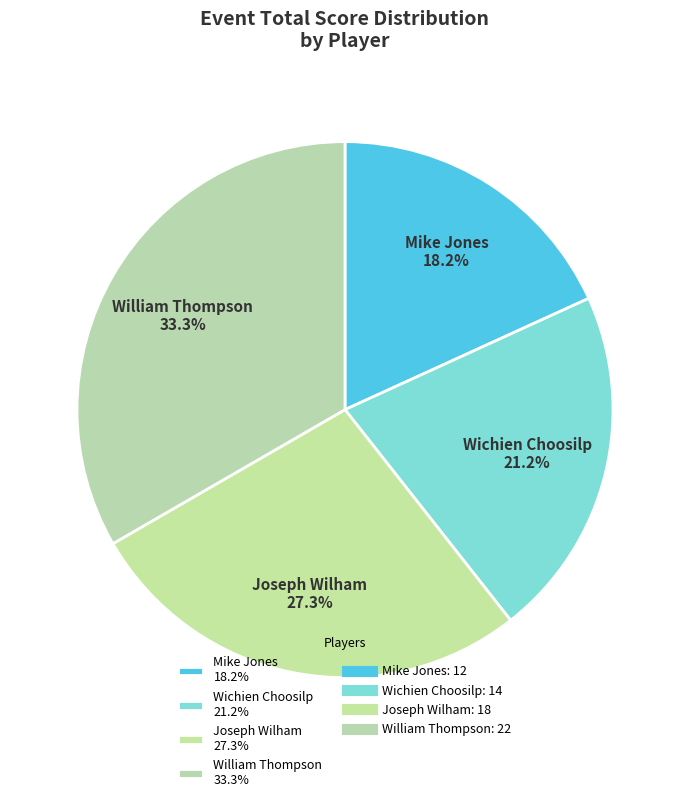

What is the total percentage of William Thompson and Joseph Wilham?

60.6%